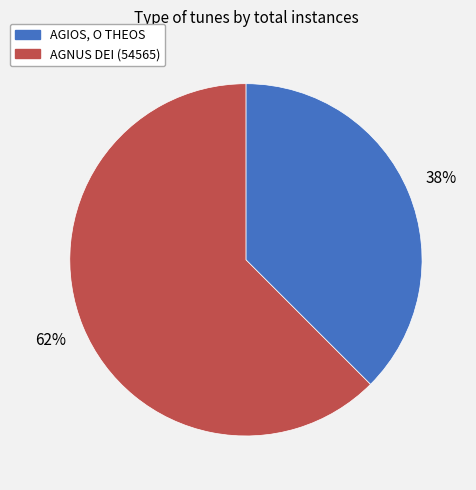

Approximately how many times larger is the value at AGIOS, O THEOS compared to AGNUS DEI (54565)?

0.6